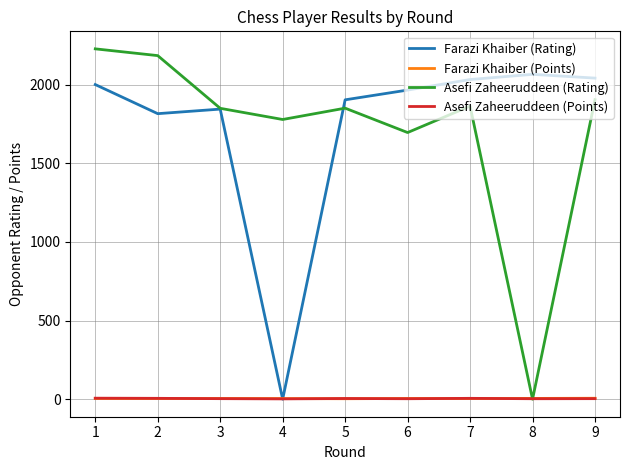

What is the difference between the maximum and minimum values in the Farazi Khaiber (Points) series?

3.0